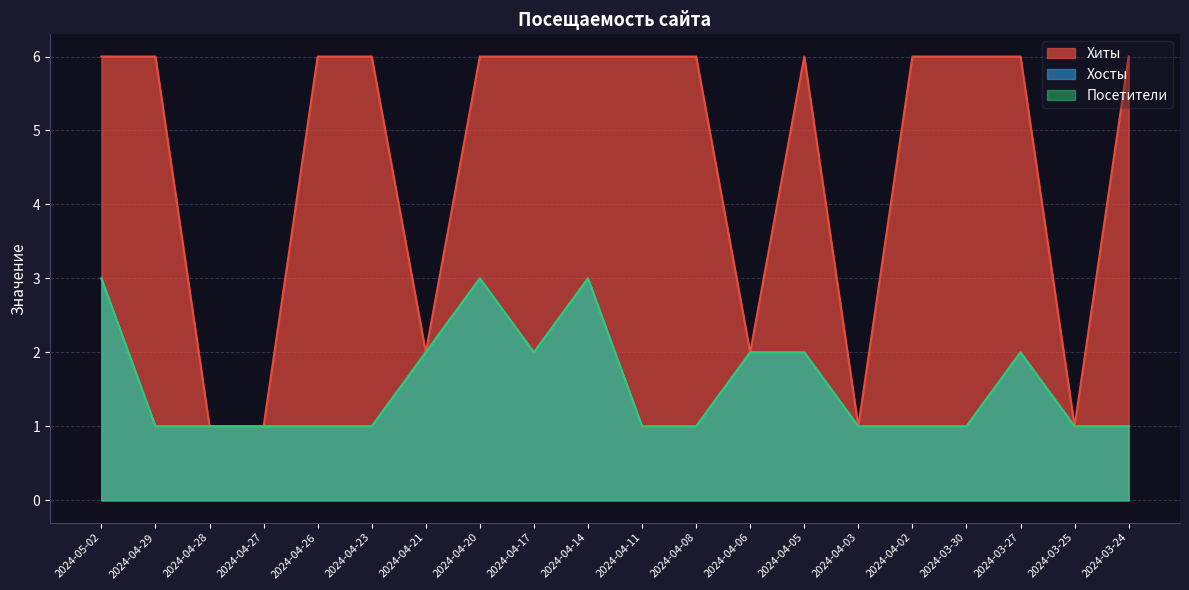

What is the total value across all series at 2024-04-05?

10